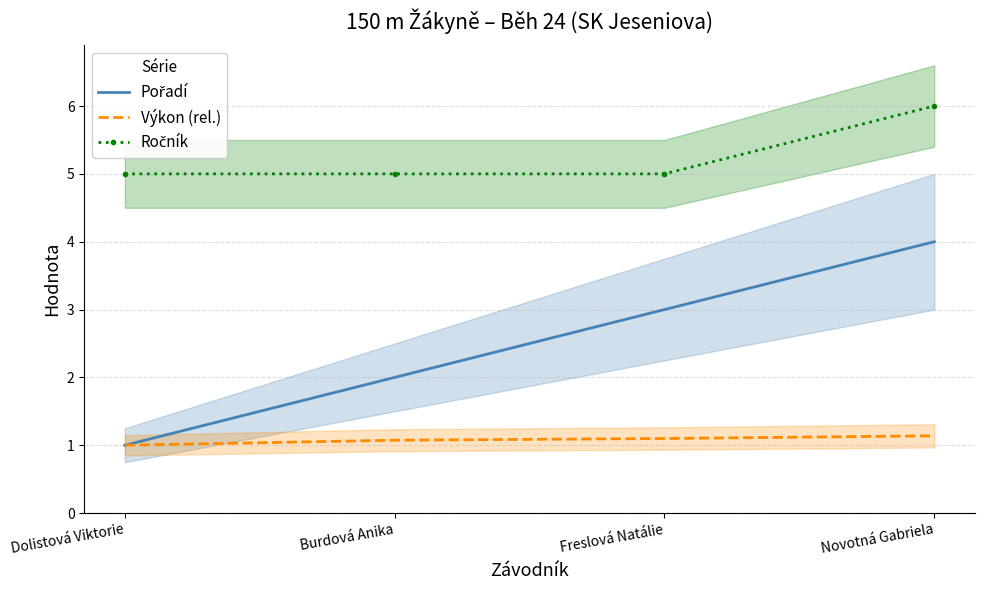

What is the label of the 2nd point from the left?

Burdová Anika